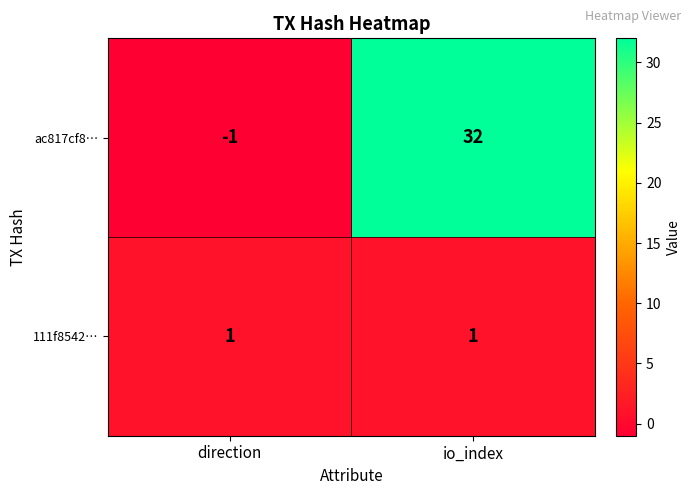

At how many categories does at least one series exceed 19?

1